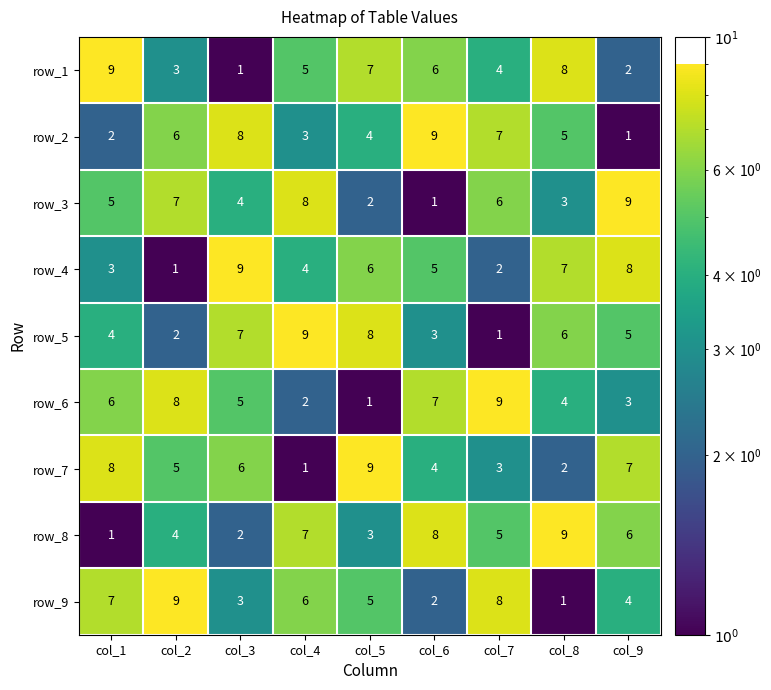

Is the value of row_2 at col_7 greater than the value of row_1 at col_4?

Yes